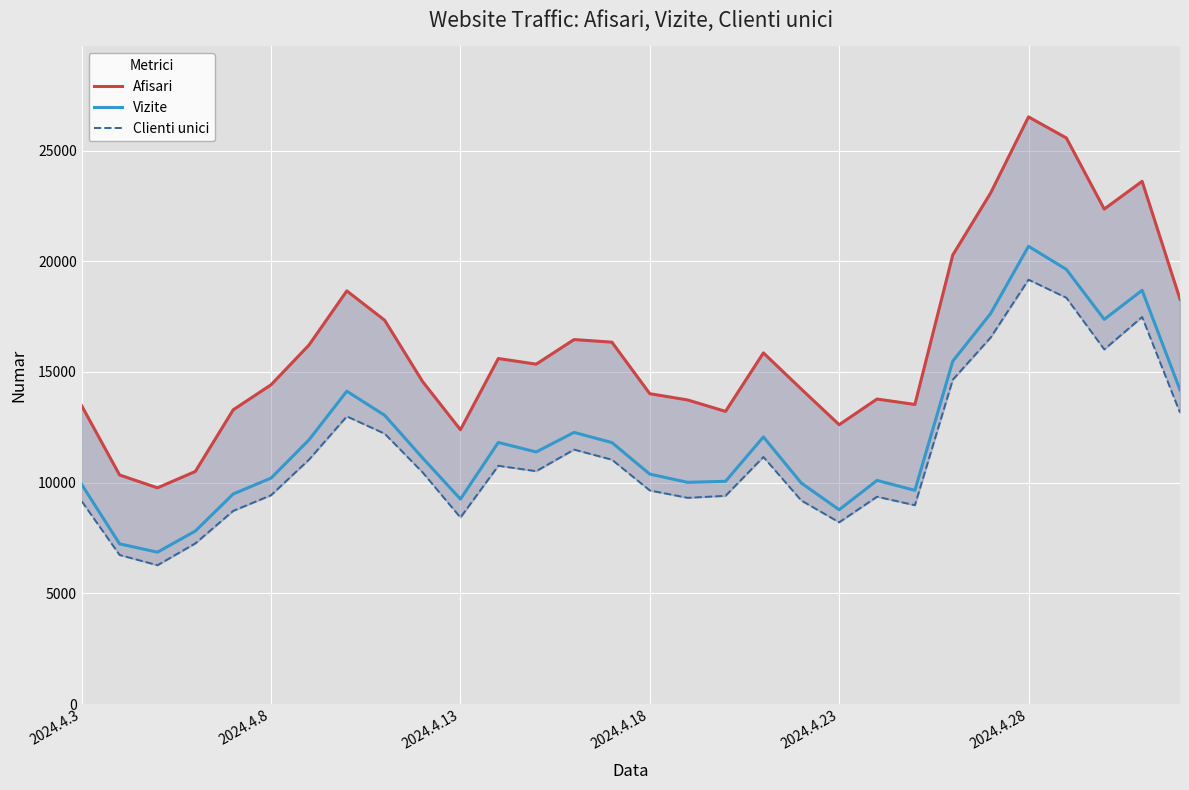

What is the maximum value for Vizite?

20674